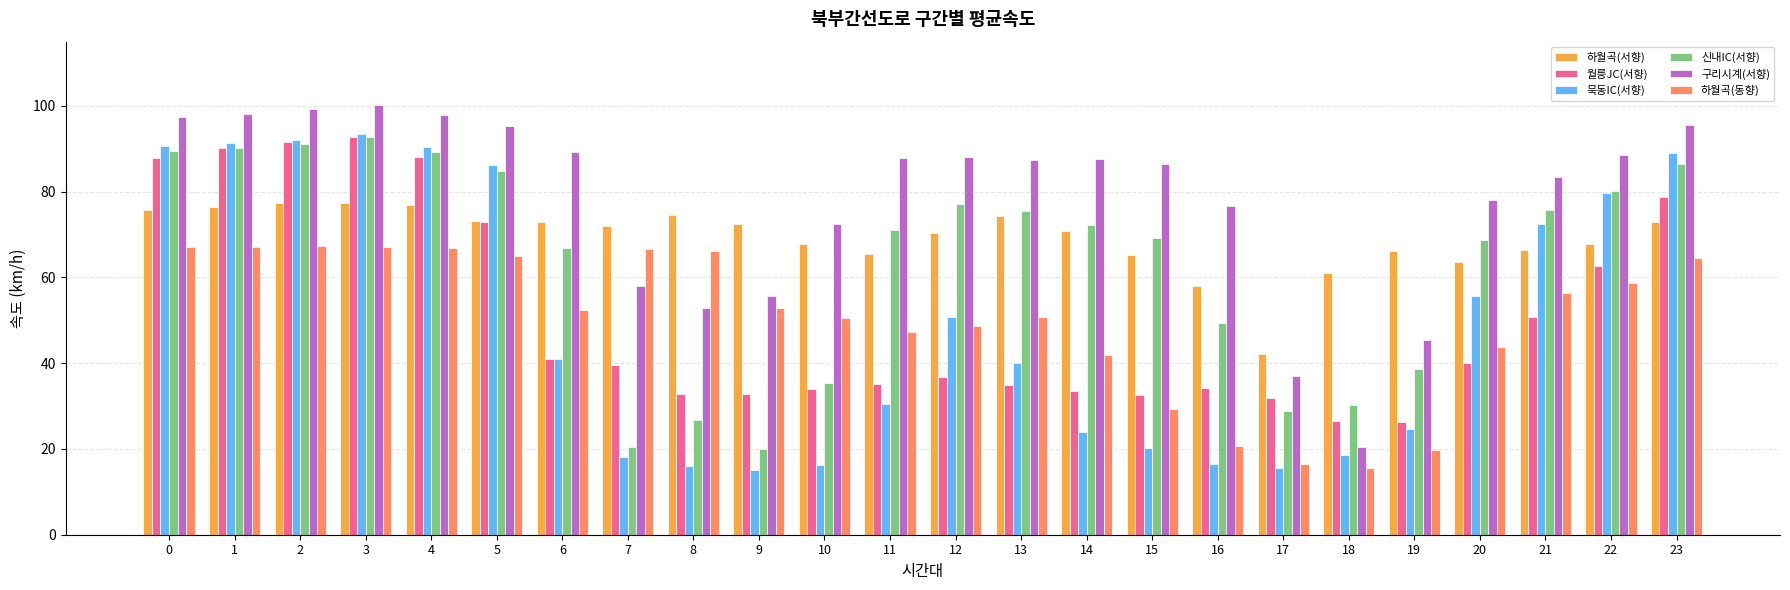

Is the value of 하월곡(동향) at 8 greater than the value of 월릉JC(서향) at 15?

Yes